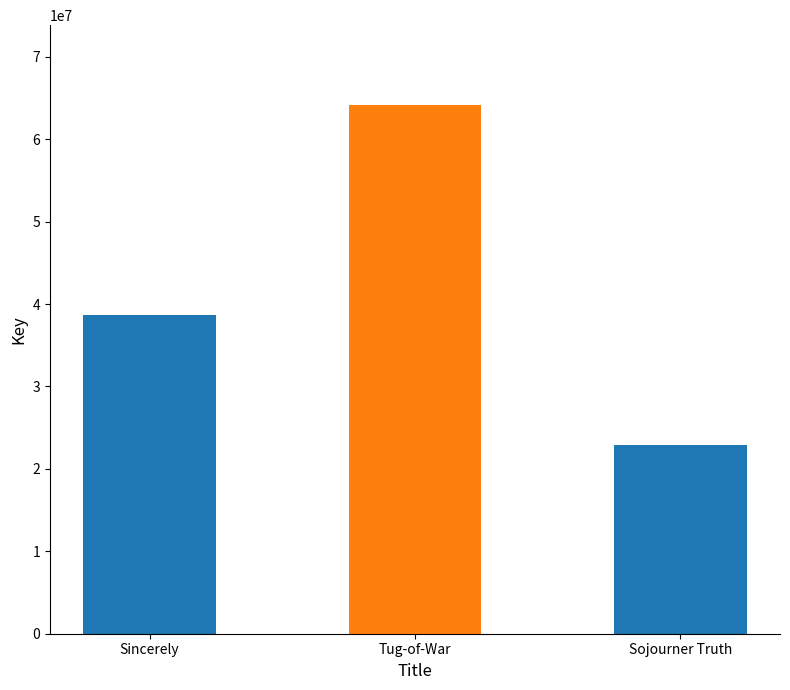

What is the greatest value displayed?

64209267